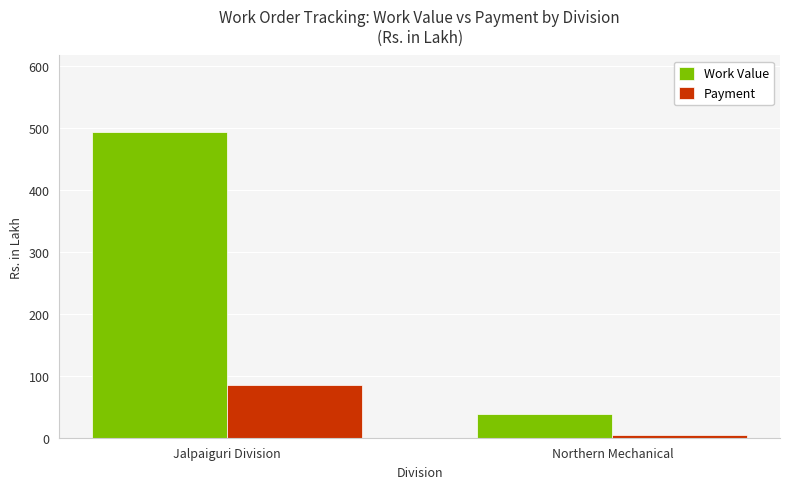

Count the number of data series in this chart.

2